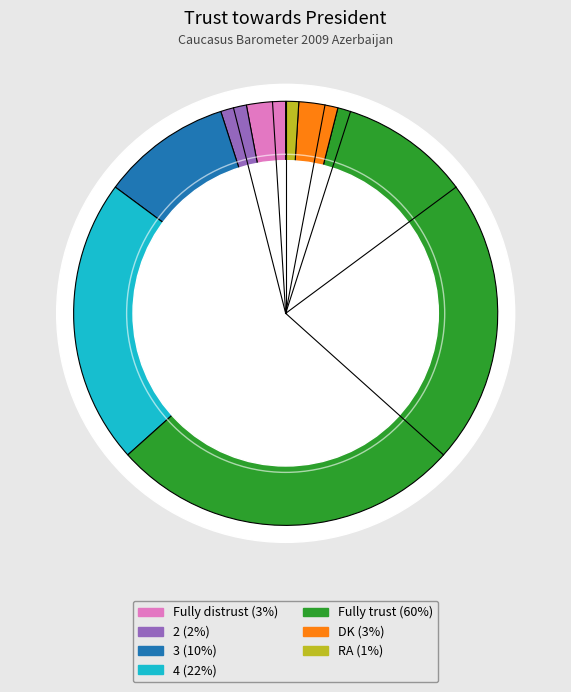

How much of the chart is everything except RA?

99.0%